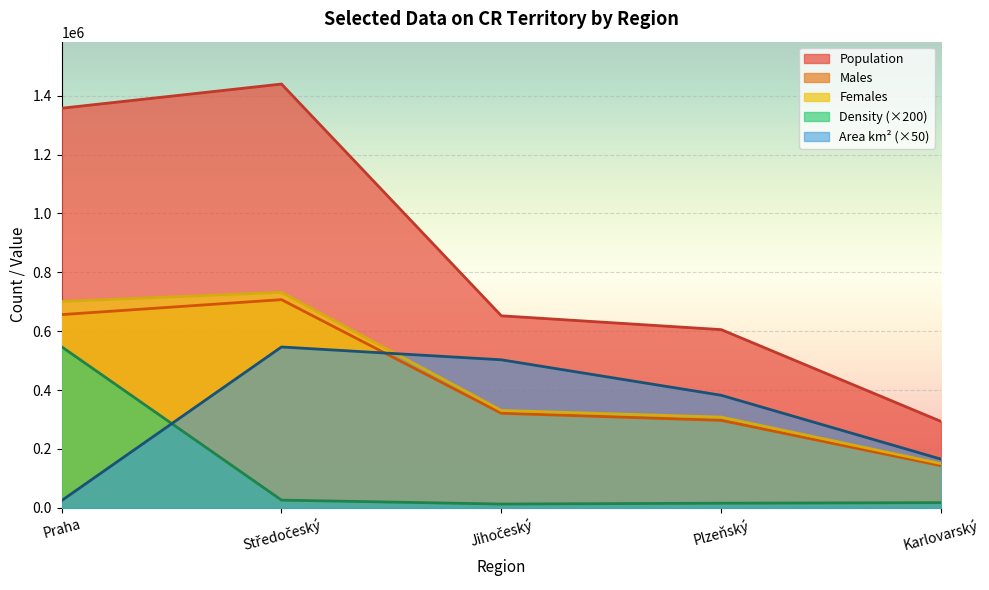

True or false: Population and Males intersect in this chart.

False